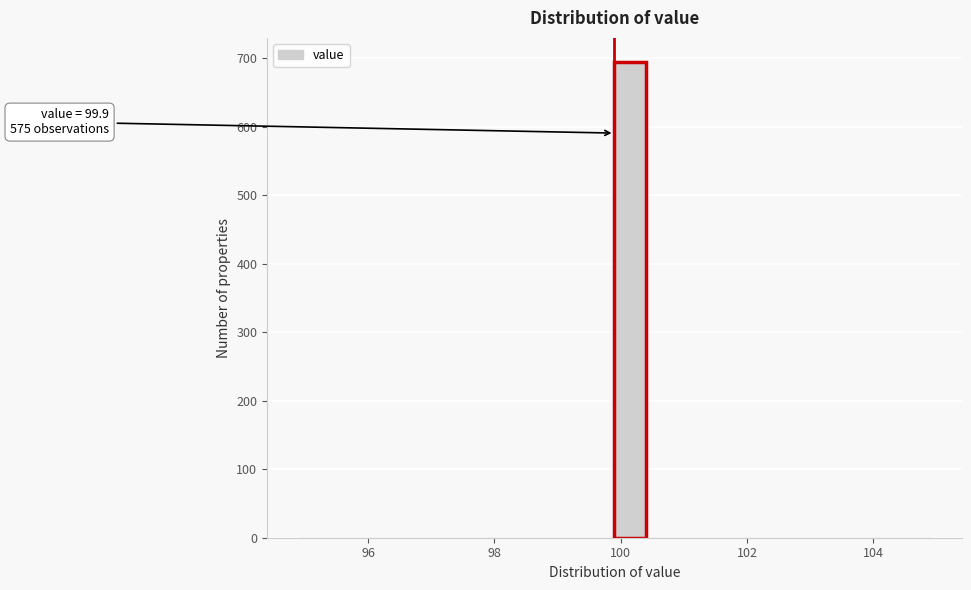

Read against the x-axis, roughly where is the centre of the tallest bar?

100.2